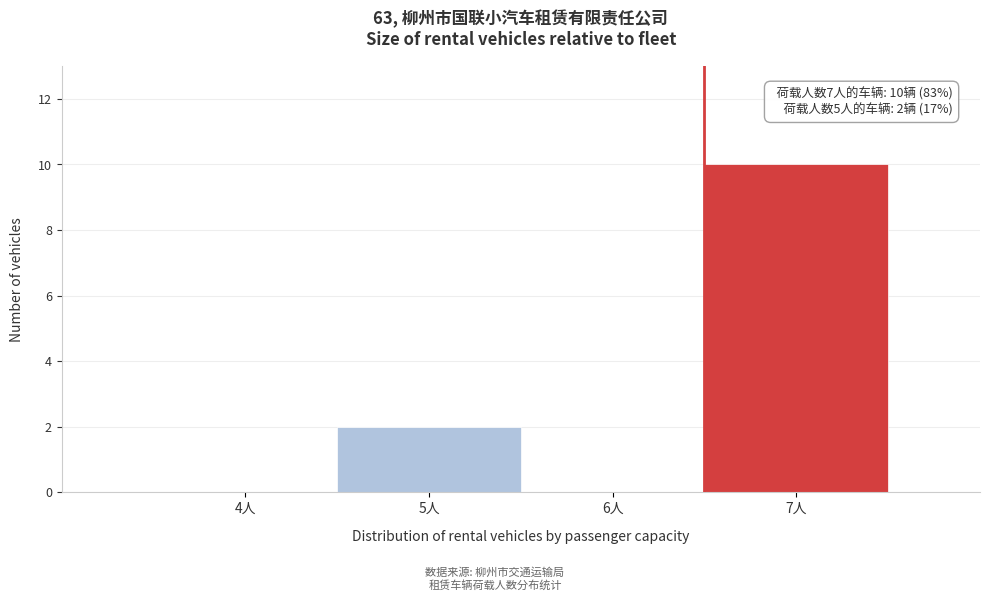

Reading left to right, transcribe all the data shown in this chart.

4人=0	5人=2	6人=0	7人=10